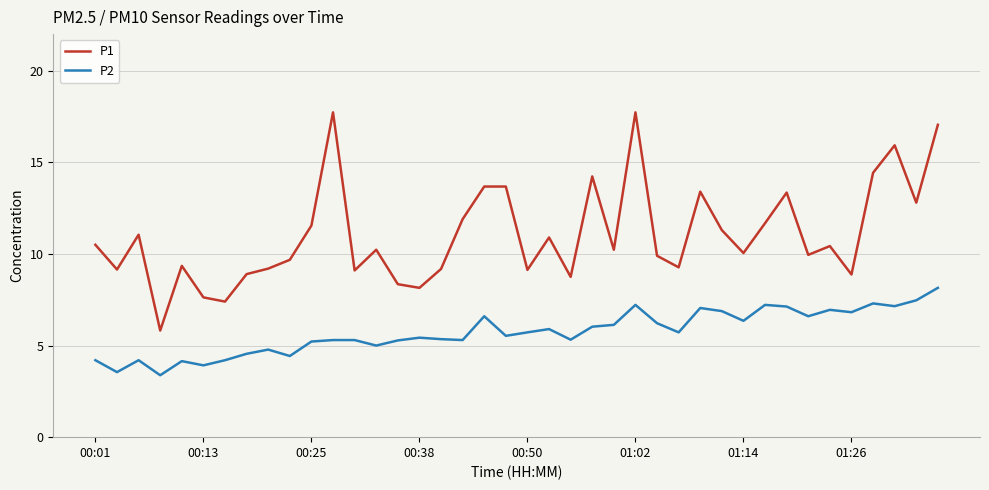

True or false: P1 and P2 intersect in this chart.

False